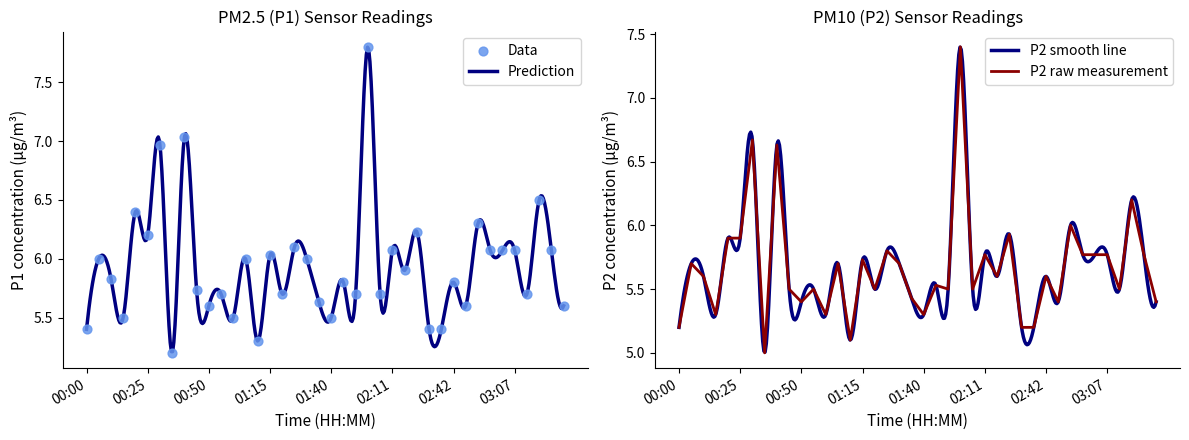

Which series contains the highest Y value?

P1